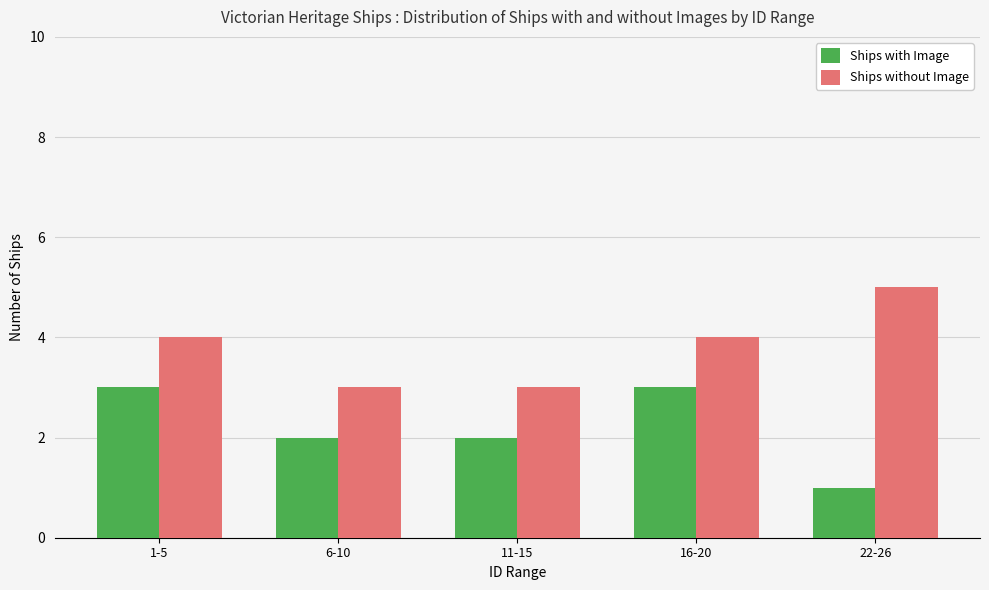

Rank the series at 1-5 from highest to lowest value.

Ships without Image, Ships with Image